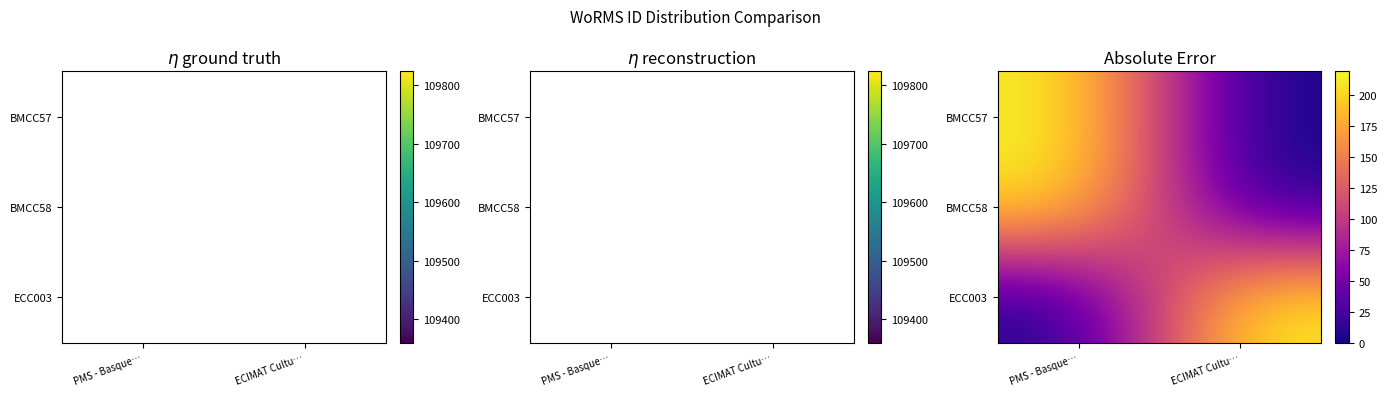

Between PMS - Basque… and ECIMAT Cultu…, which is larger?

PMS - Basque…